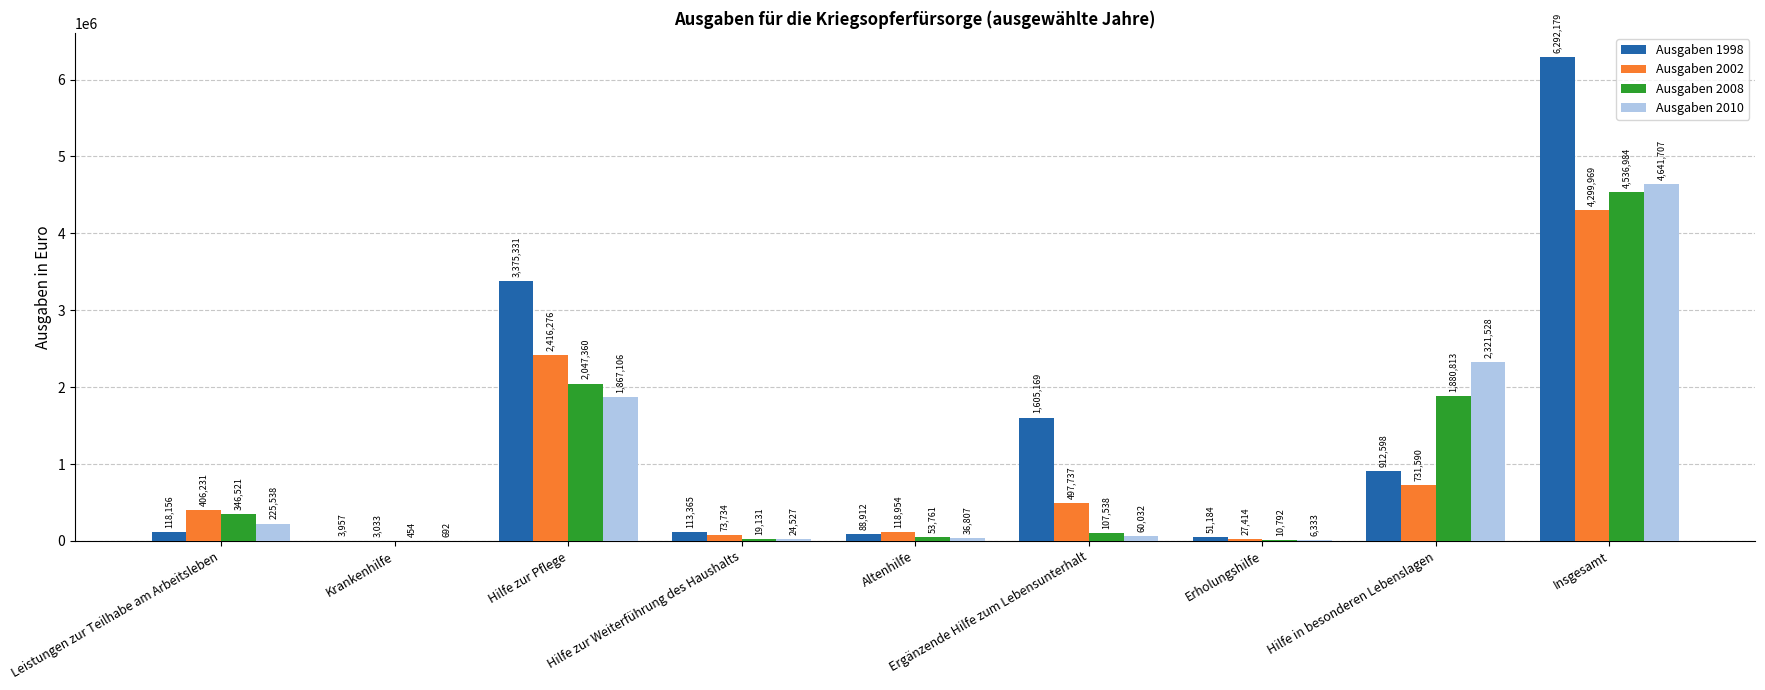

How many groups of bars are there?

9